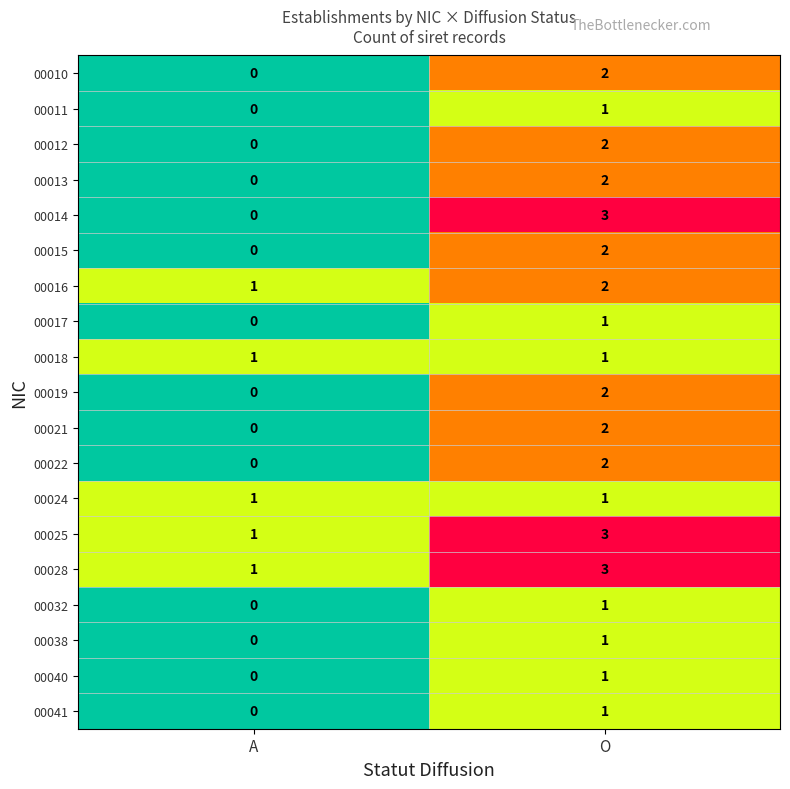

Which series has the largest range (max minus min)?

00014